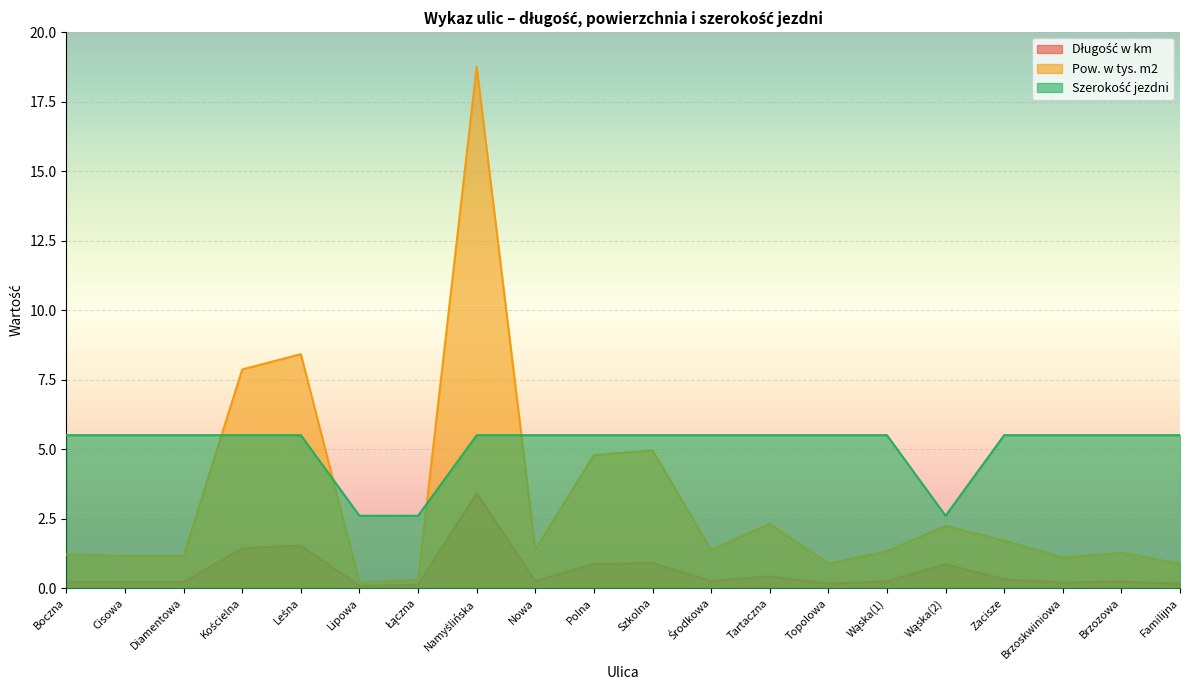

Which category has the highest value in the Długość w km series?

Namyślińska